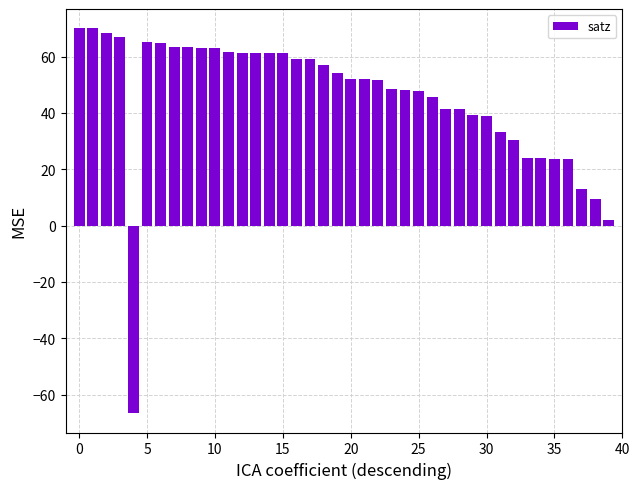

What is the value of the 4th bar from the left?

66.8